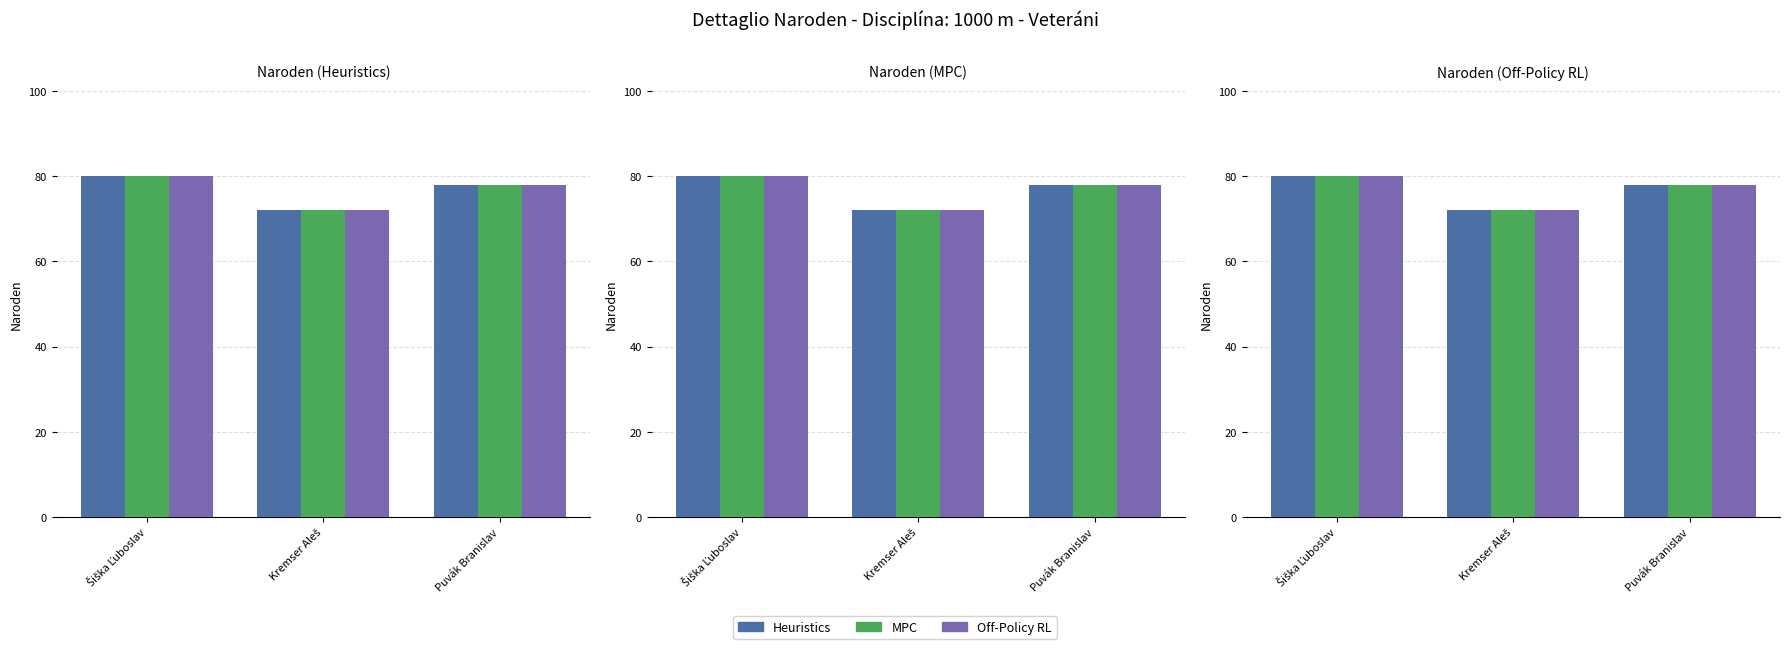

What is the total value across all series at Kremser Aleš?

216